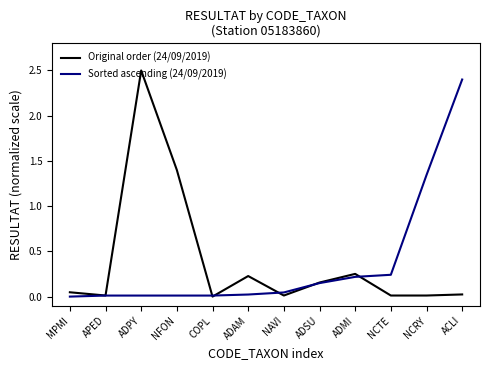

Is the value of Sorted ascending (24/09/2019) at ACLI greater than the value of Original order (24/09/2019) at APED?

Yes